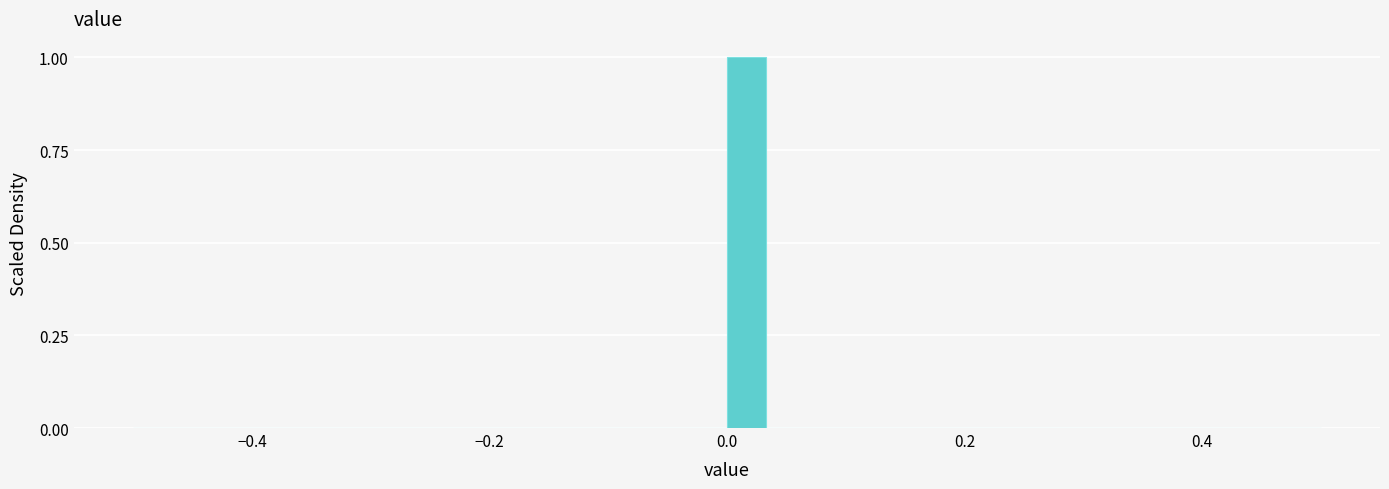

Read against the x-axis, roughly where is the centre of the tallest bar?

0.02